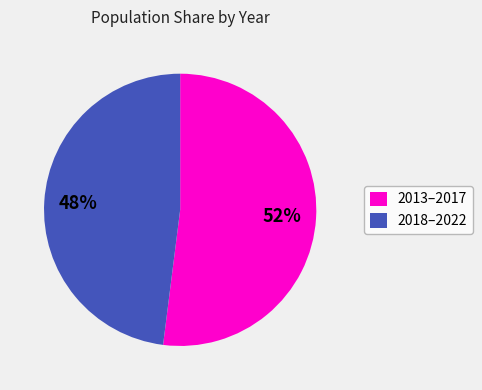

Combined, do 2013–2017 and 2018–2022 account for over 50%?

Yes